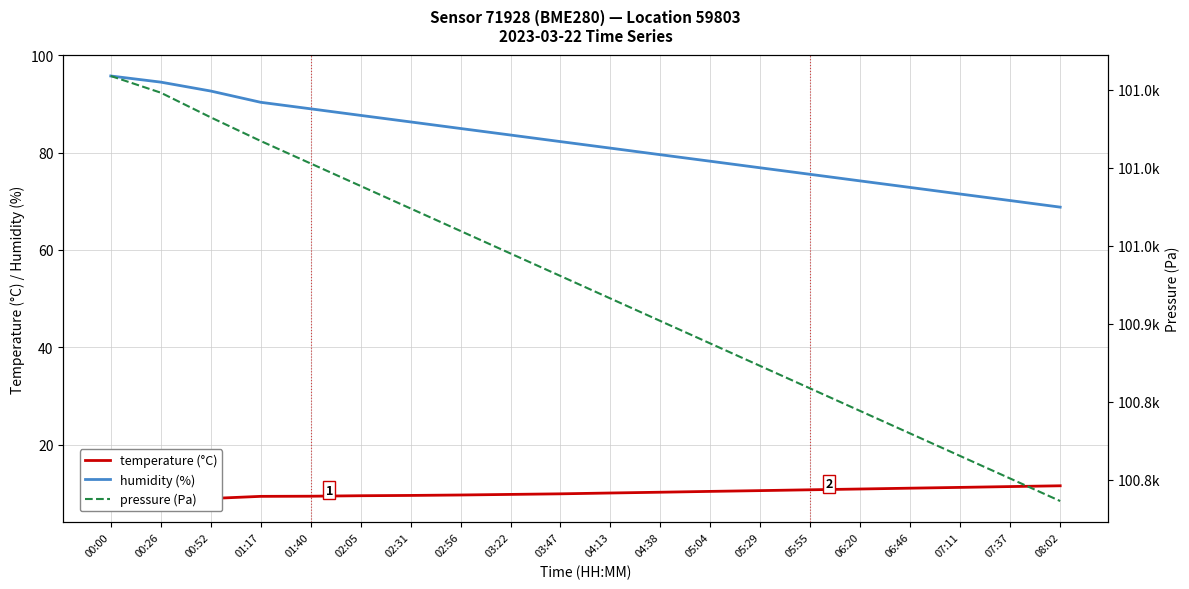

What is the greatest value displayed?

101058.7